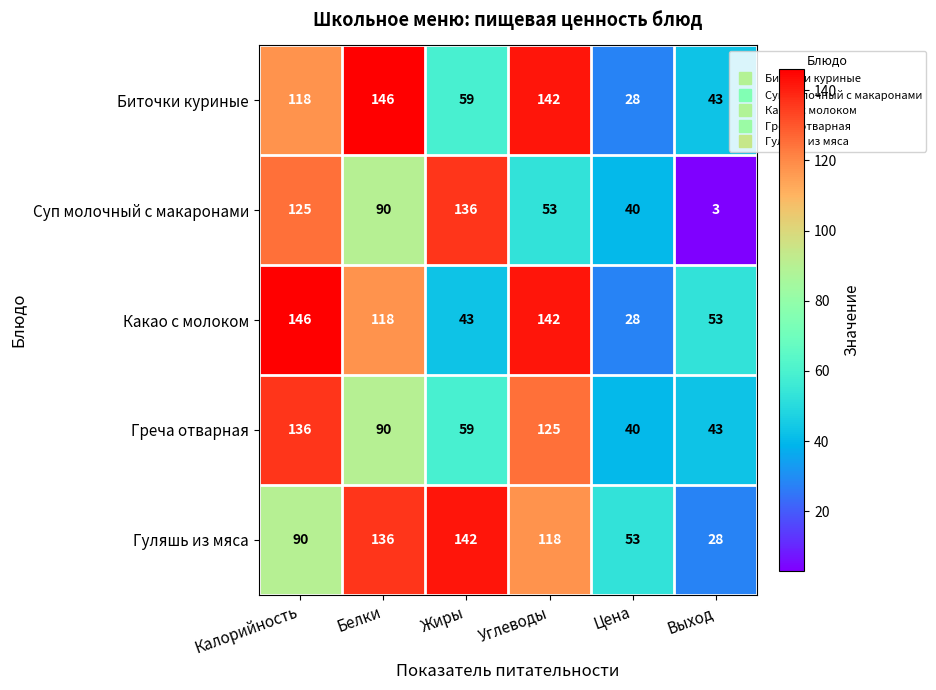

What is the sum of all Какао с молоком values?

530